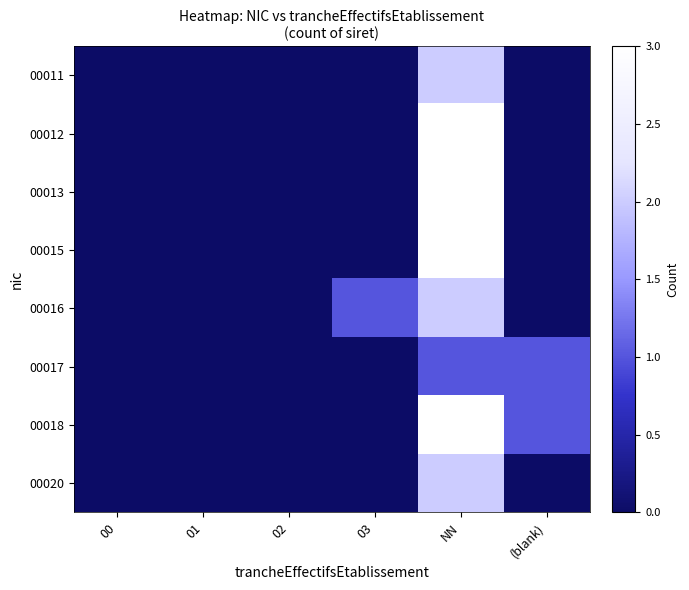

Reading right to left, what are all the values shown in this chart?

00011: (blank)=0	NN=2	03=0	02=0	01=0	00=0
00012: (blank)=0	NN=3	03=0	02=0	01=0	00=0
00013: (blank)=0	NN=3	03=0	02=0	01=0	00=0
00015: (blank)=0	NN=3	03=0	02=0	01=0	00=0
00016: (blank)=0	NN=2	03=1	02=0	01=0	00=0
00017: (blank)=1	NN=1	03=0	02=0	01=0	00=0
00018: (blank)=1	NN=3	03=0	02=0	01=0	00=0
00020: (blank)=0	NN=2	03=0	02=0	01=0	00=0